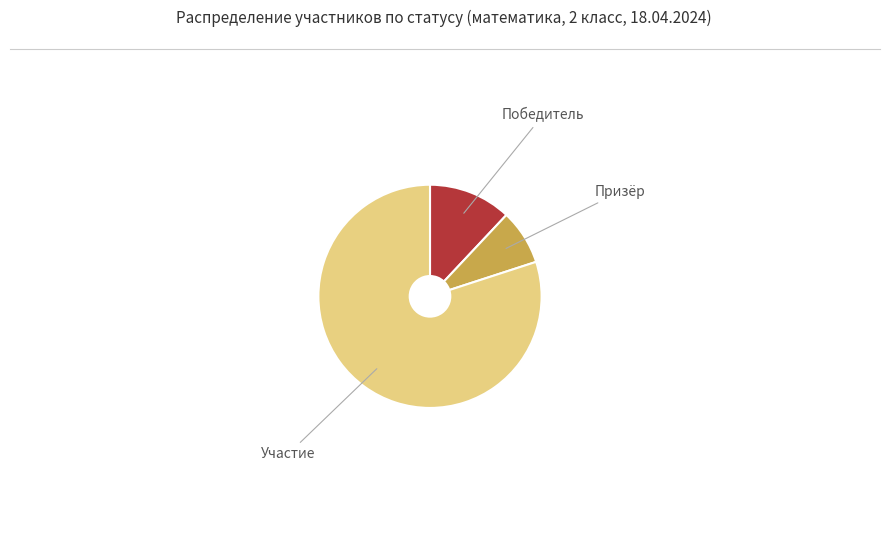

Is there any slice that represents more than half of the pie?

Yes